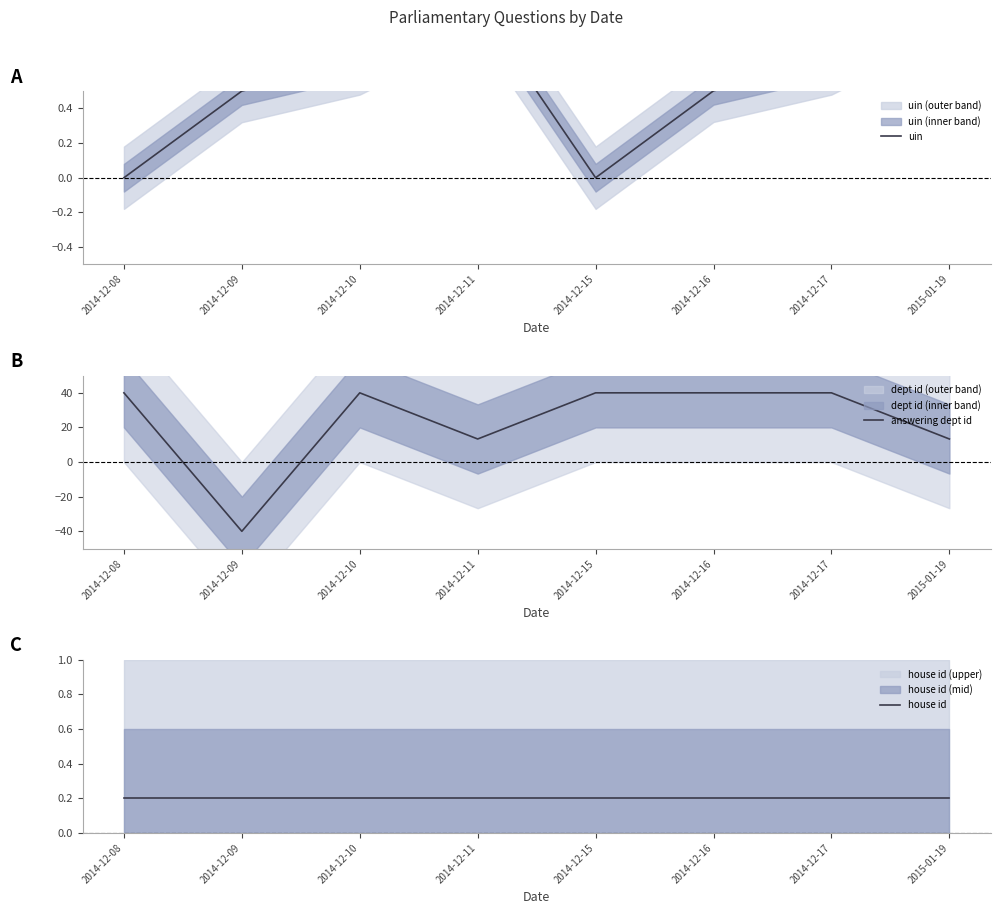

Is this an area chart (filled region under the line)?

No